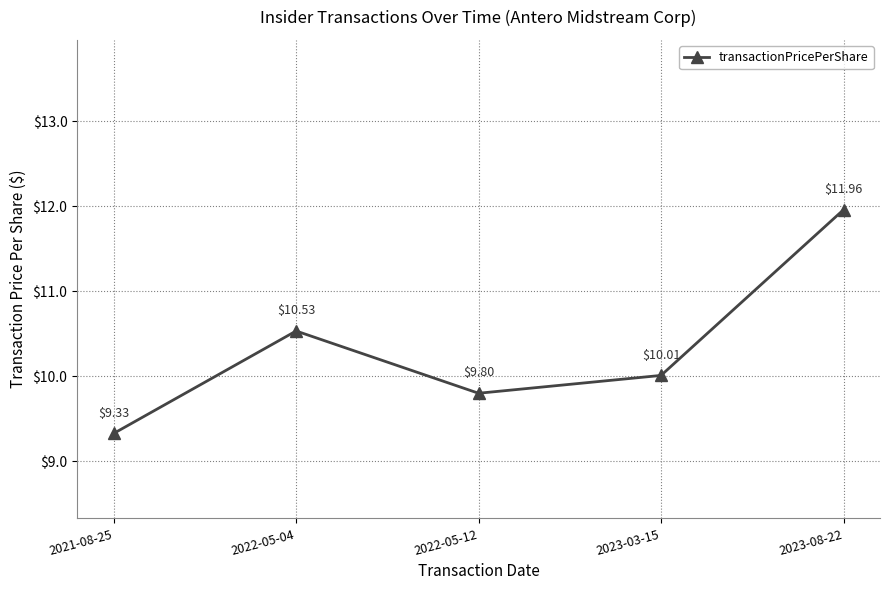

List the labels in order of value, smallest first.

2021-08-25, 2022-05-12, 2023-03-15, 2022-05-04, 2023-08-22